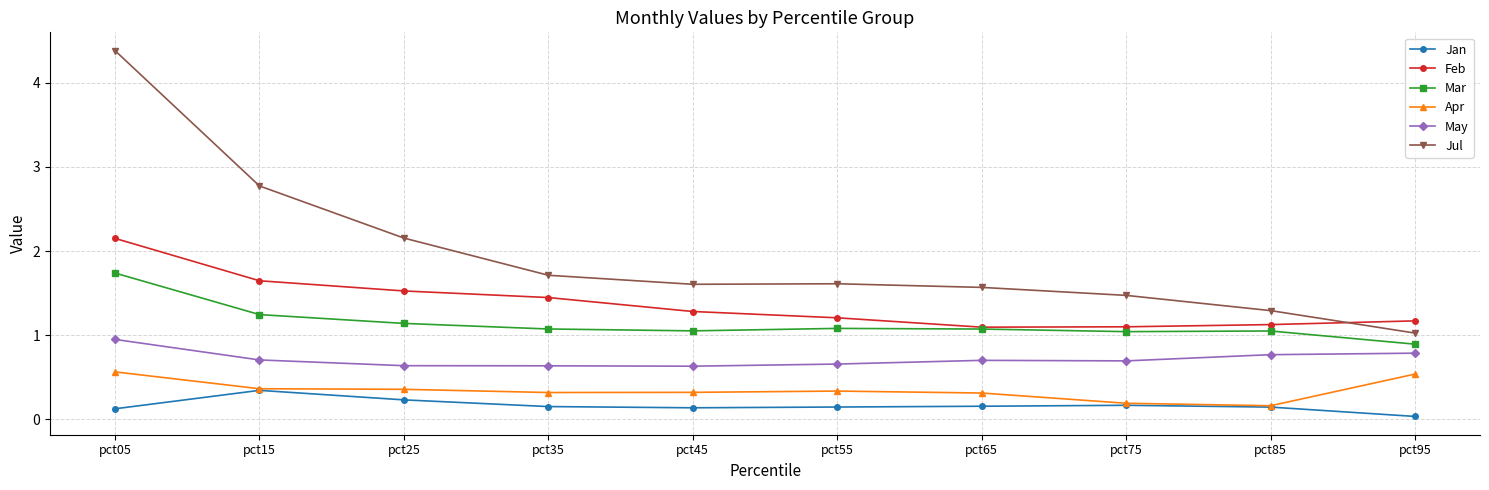

What is the spread (max minus min) of values at pct55?

1.5